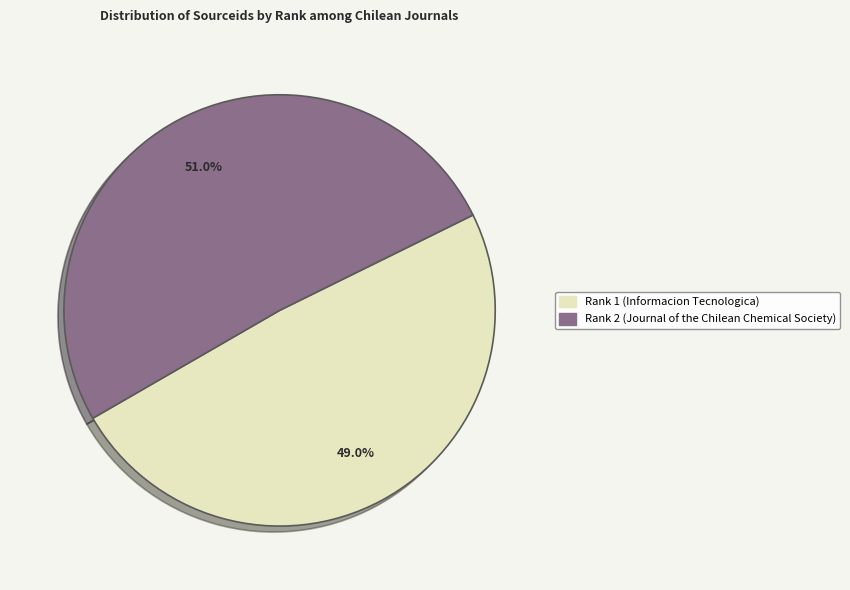

To the nearest percent, what is the average slice percentage?

50%